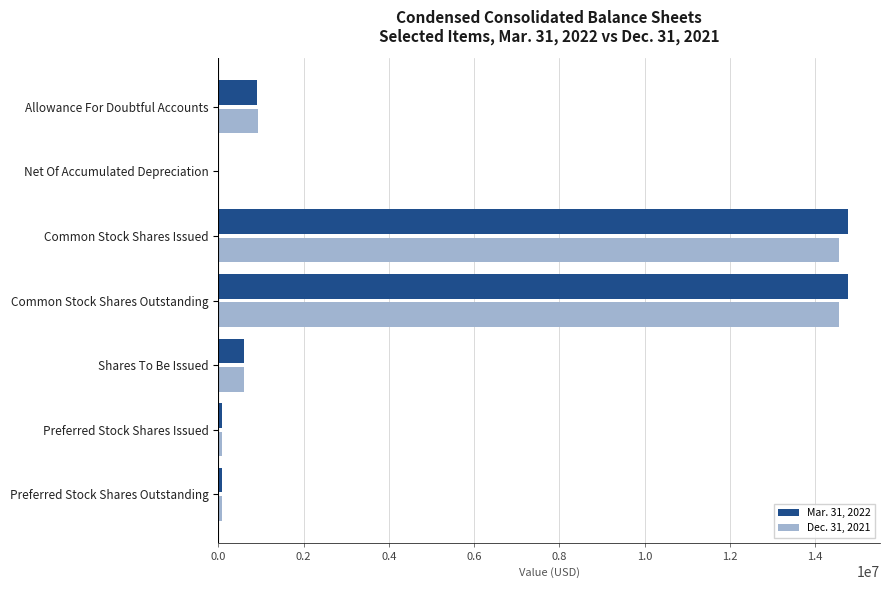

The Mar. 31, 2022 series shows 14784821 at Common Stock Shares Issued. True or false?

True